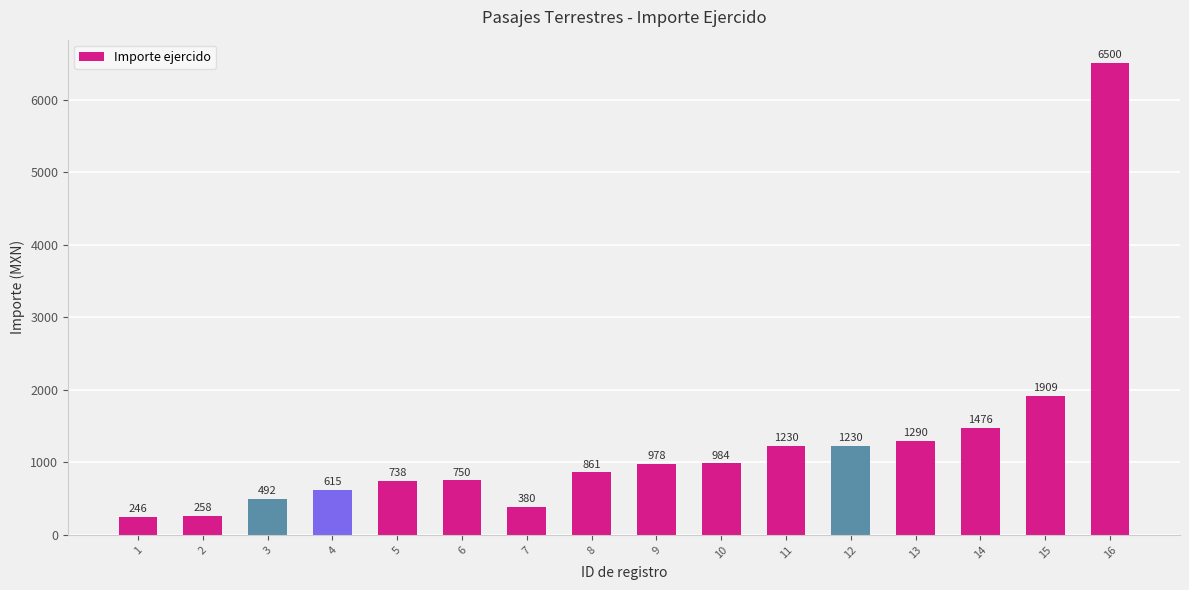

What is the smallest value displayed?

246